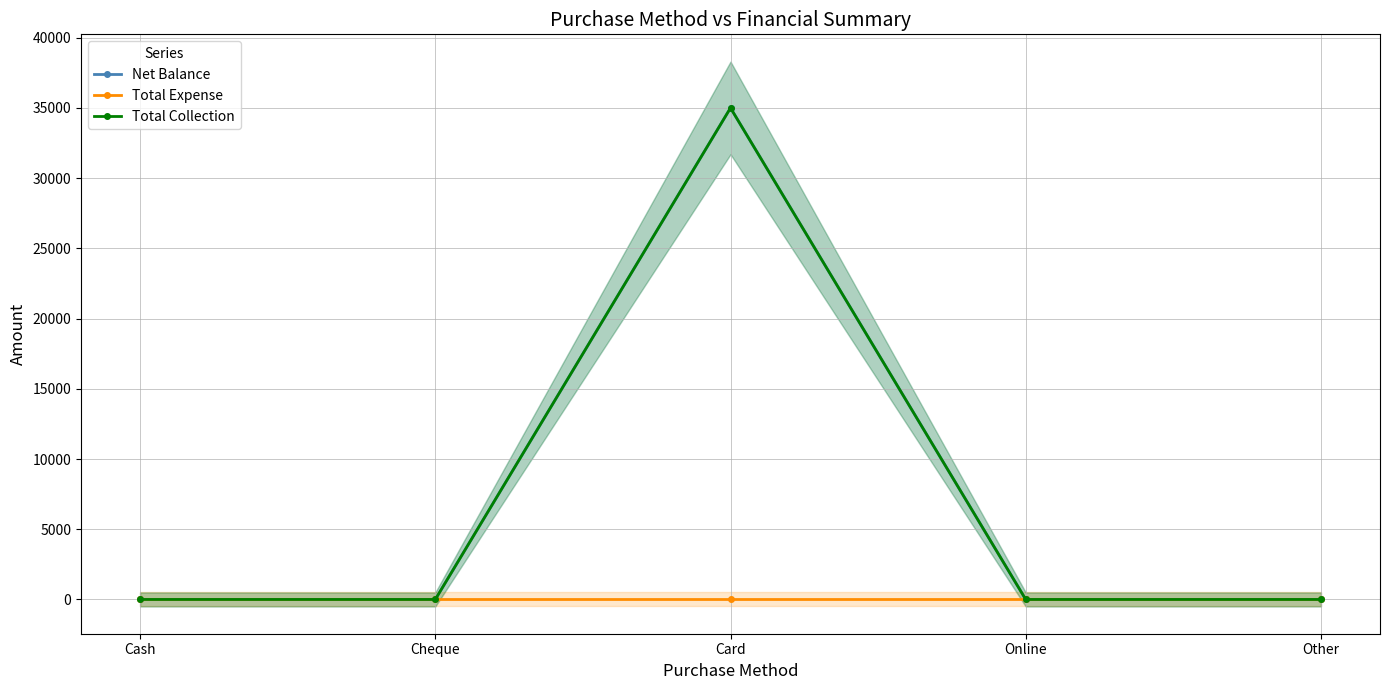

Is the value of Total Expense at Cheque greater than the value of Net Balance at Cheque?

No